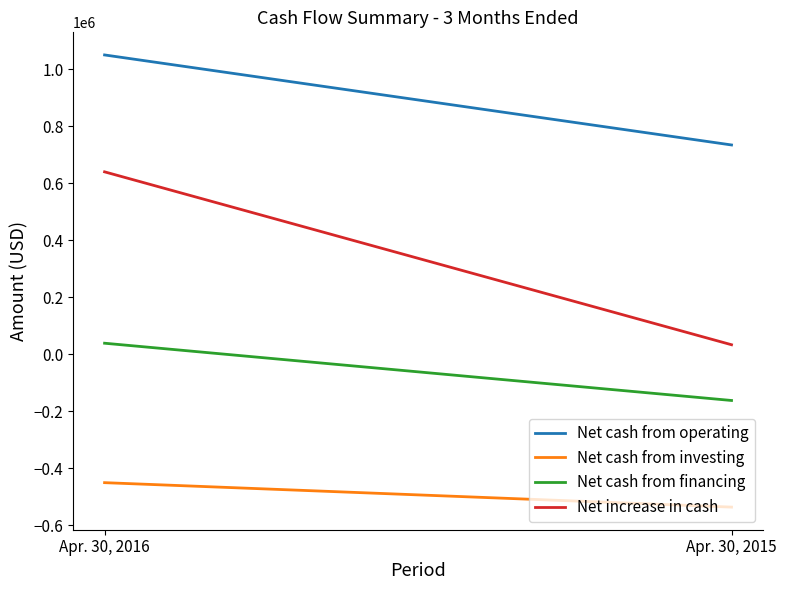

Does the chart display data point markers on the line(s)?

No